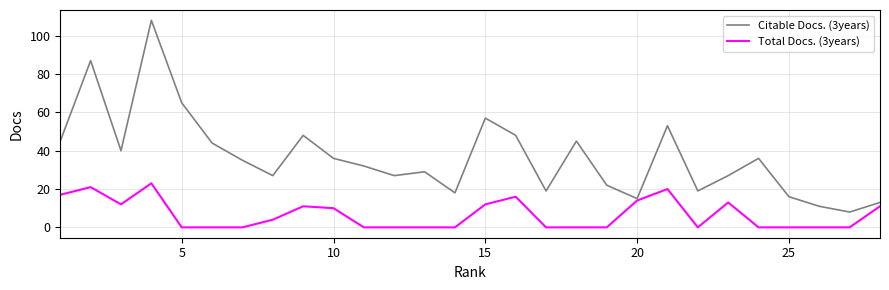

Which series has the largest total across all categories?

Citable Docs. (3years)